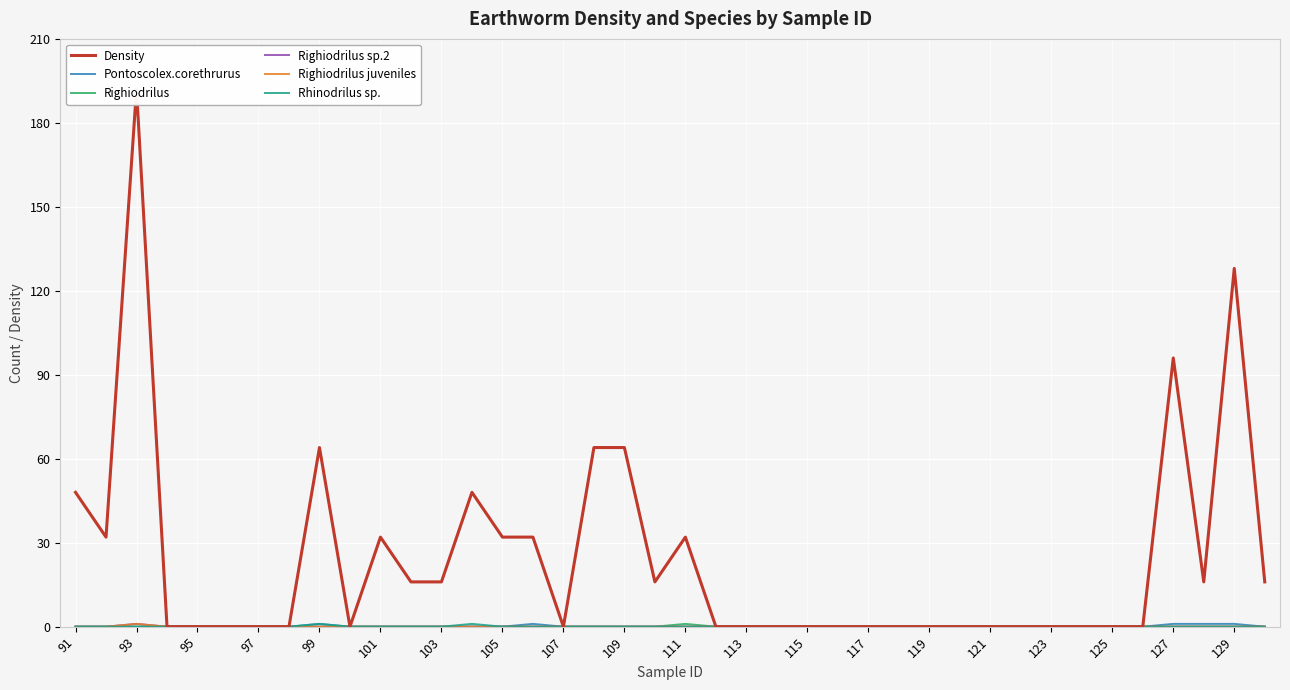

What is the difference between the maximum and minimum values in the Rhinodrilus sp. series?

1